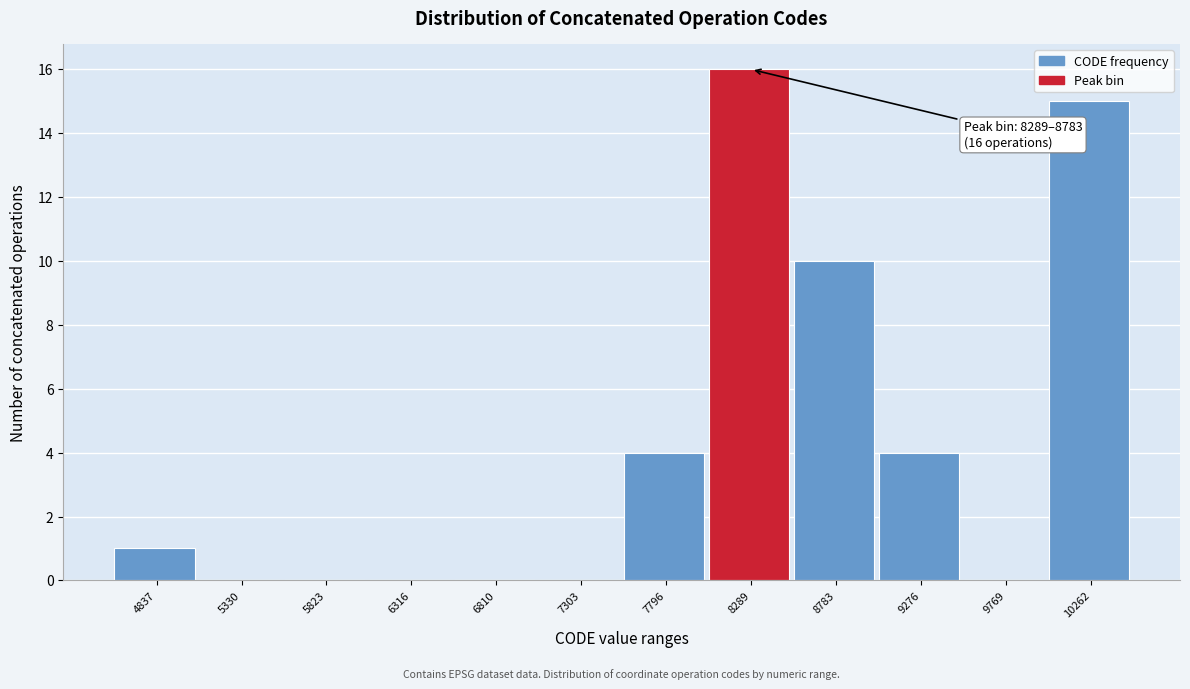

Reading left to right, transcribe all the data shown in this chart.

4837=1	5330=0	5823=0	6316=0	6810=0	7303=0	7796=4	8289=16	8783=10	9276=4	9769=0	10262=15